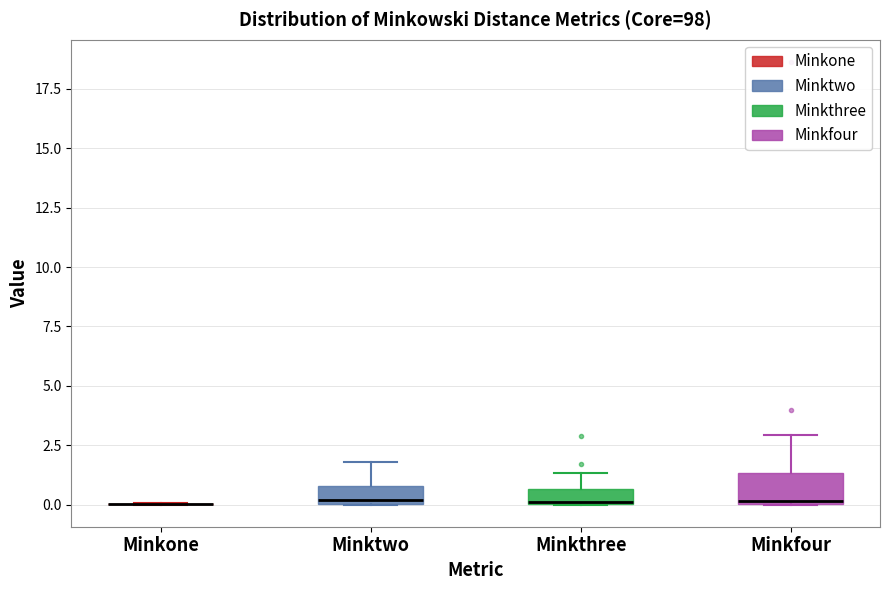

Where is the lower edge of the box for Minktwo on the y-axis? The values are not printed on the chart, so give them approximately, as read against the axis.

0.0